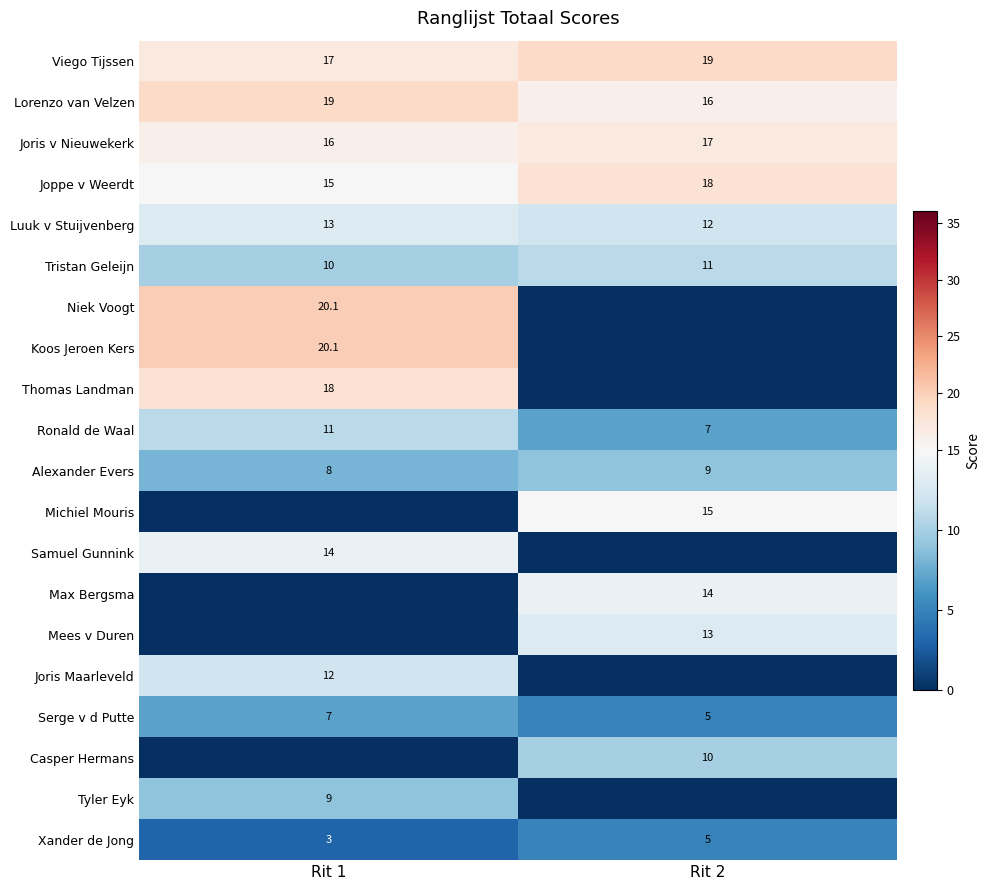

The value of Koos Jeroen Kers at Rit 1 is 12.1. True or false?

False